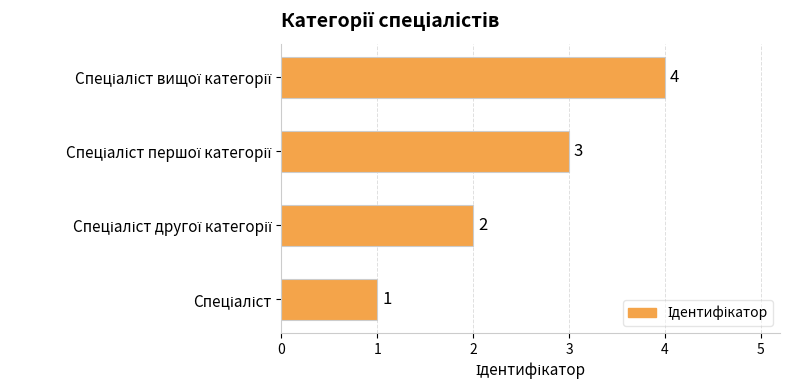

What is the difference between the maximum and minimum values?

3